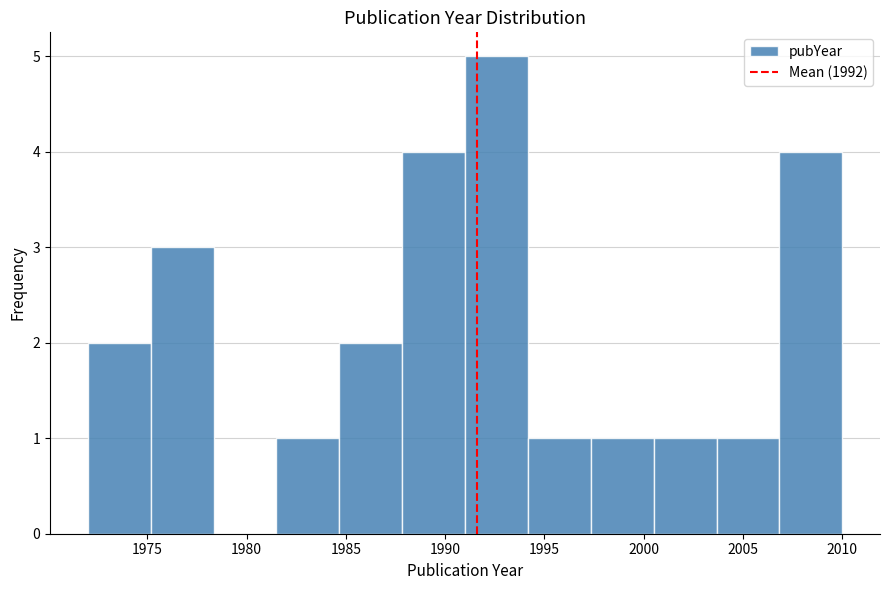

Reading left to right, transcribe this chart: for each bar, give the range it covers on the x-axis and its height. Neither the bar edges nor the heights are printed on the chart, so give them approximately, as read against the axes.

1972.0 to 1975.0: 2
1975.0 to 1978.5: 3
1978.5 to 1981.5: 0
1981.5 to 1984.5: 1
1984.5 to 1988.0: 2
1988.0 to 1991.0: 4
1991.0 to 1994.0: 5
1994.0 to 1997.5: 1
1997.5 to 2000.5: 1
2000.5 to 2003.5: 1
2003.5 to 2007.0: 1
2007.0 to 2010.0: 4